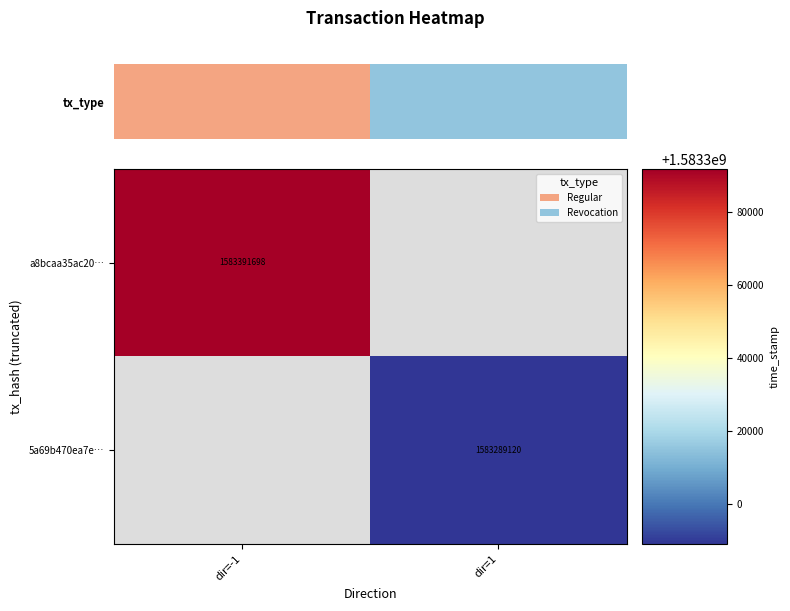

The value of 5a69b470ea7e… at dir=1 is 1583289120. True or false?

True